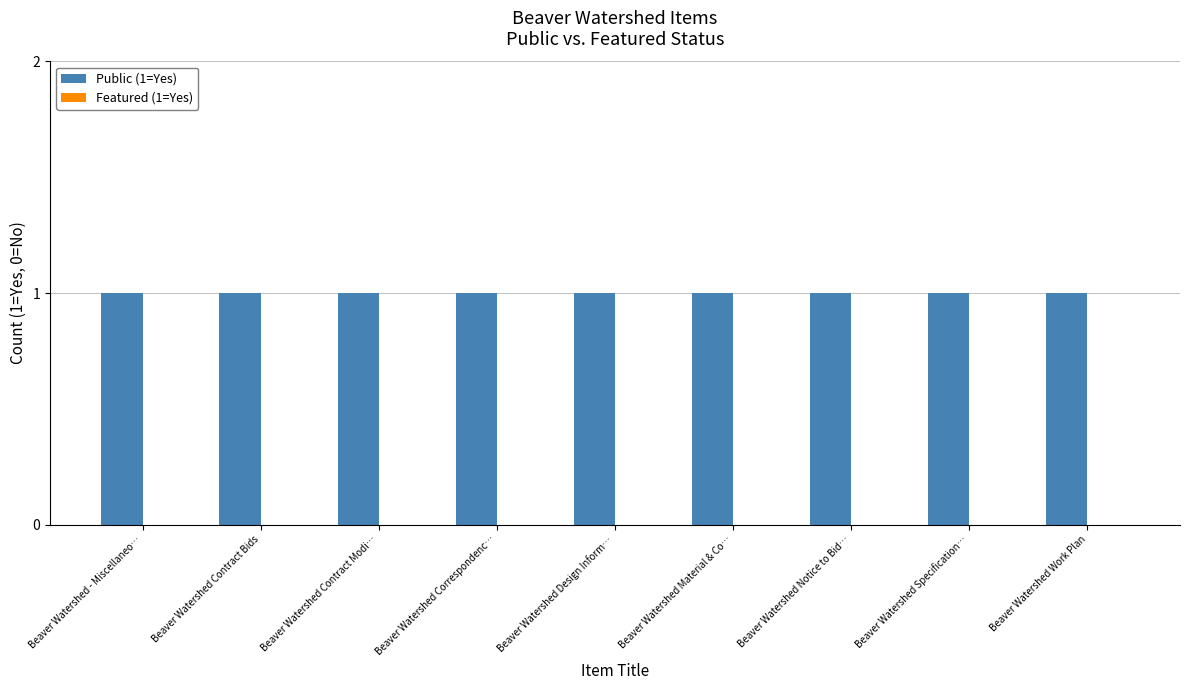

Which series has the widest spread of values?

Public (1=Yes)